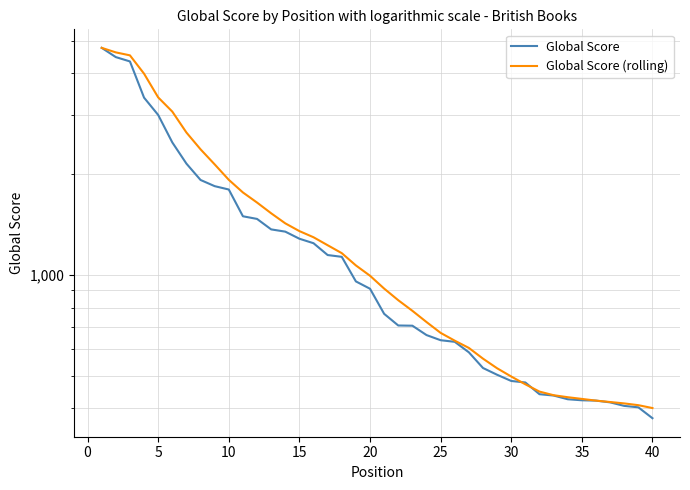

What are all the series names shown in the legend?

Global Score, Global Score (rolling)